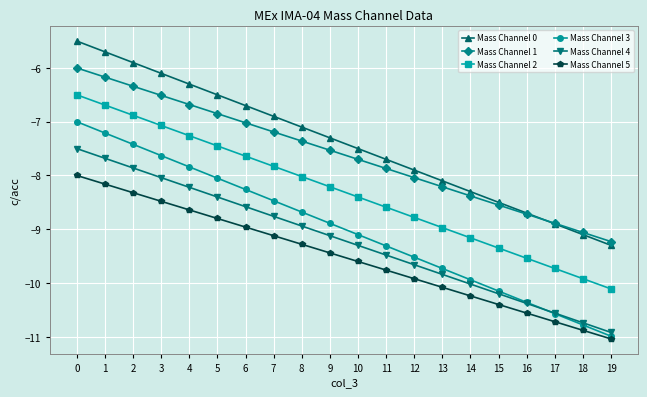

What are all the series names shown in the legend?

Mass Channel 0, Mass Channel 1, Mass Channel 2, Mass Channel 3, Mass Channel 4, Mass Channel 5